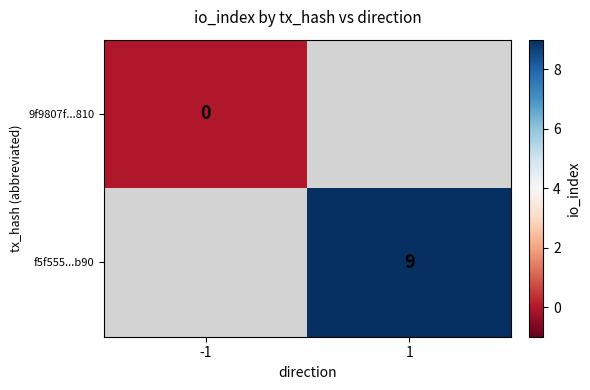

The value of f5f555...b90 at 1 is 9. True or false?

True